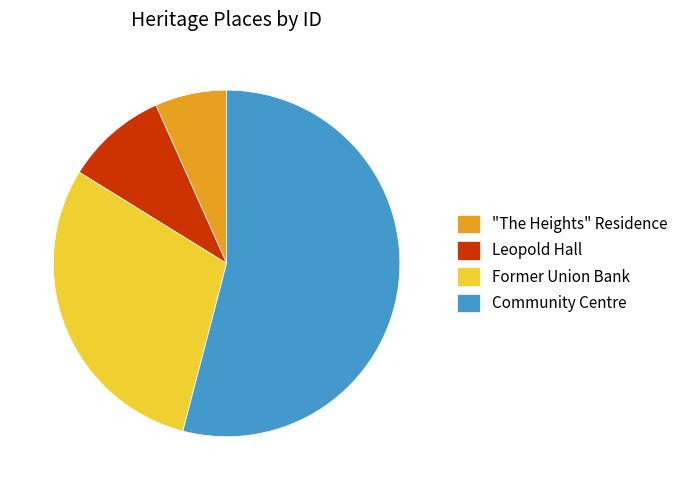

True or false: Community Centre accounts for 64% of the total.

False